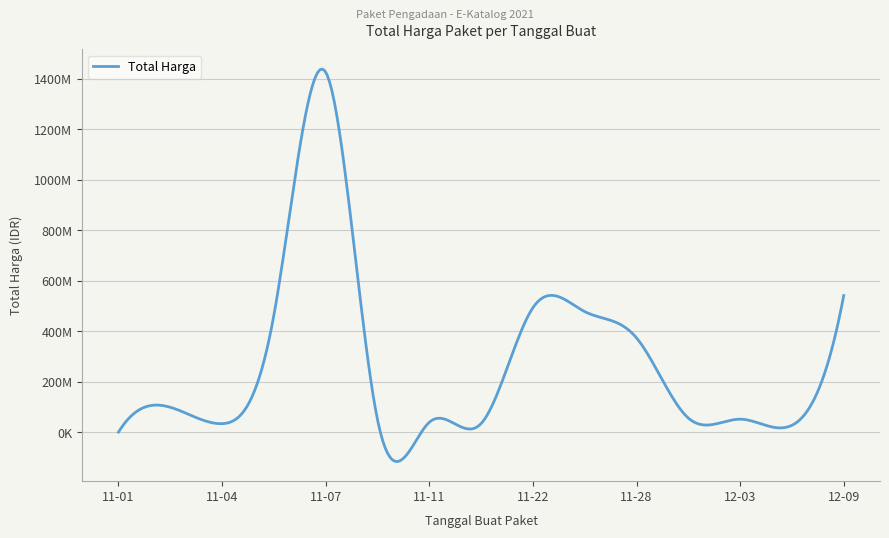

Which label corresponds to the smallest value in the chart?

2021-11-01